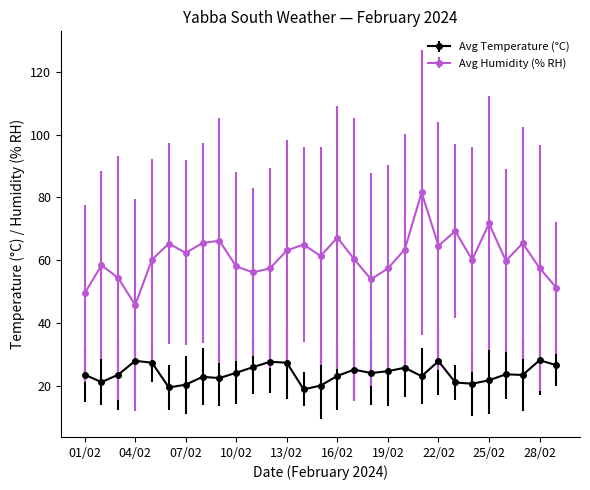

True or false: Avg Humidity (% RH) has more than 2 interior local peaks.

True